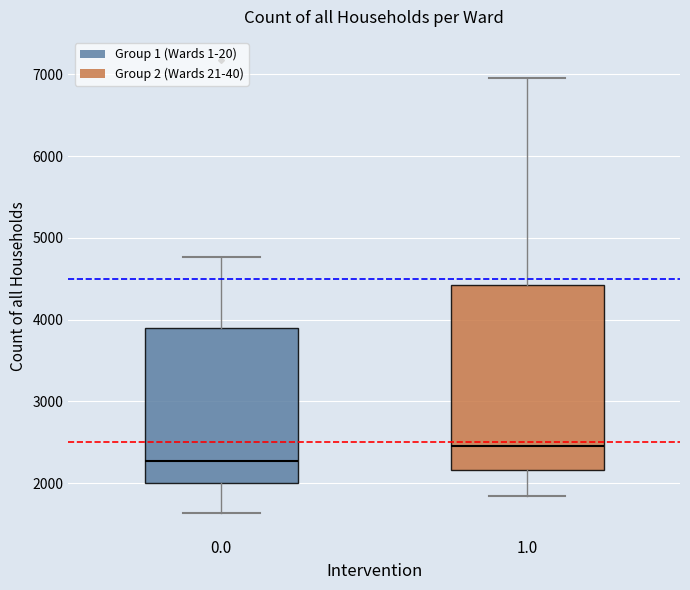

Reading left to right, transcribe this box plot: for each box, give where its median line is, the range the box spans, and where its two whiskers end, as read against the y-axis. The values are not printed on the chart, so give them approximately, as read against the axis.

0.0: median 2300, box 2000 to 3900, whiskers 1600 to 4800
1.0: median 2500, box 2200 to 4400, whiskers 1800 to 7000